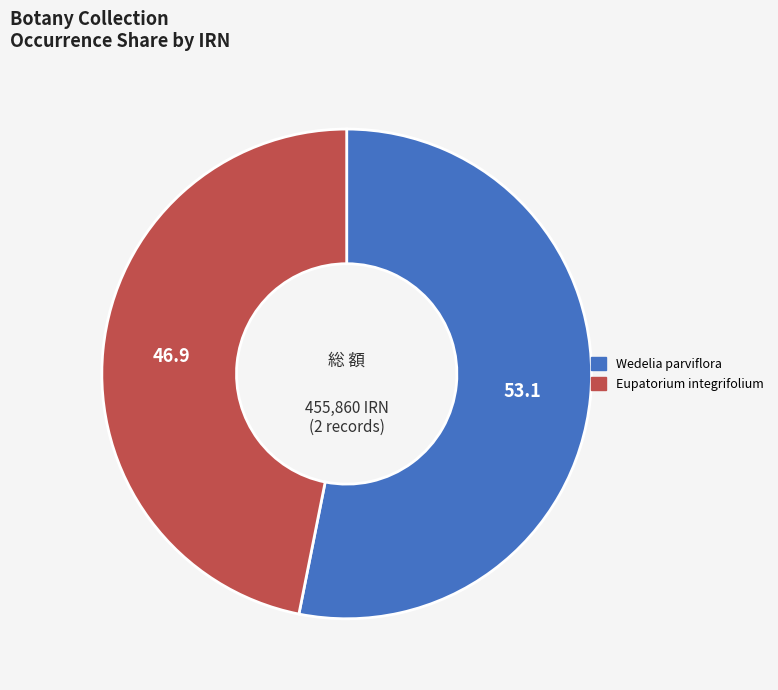

How many slices are in this pie chart?

2